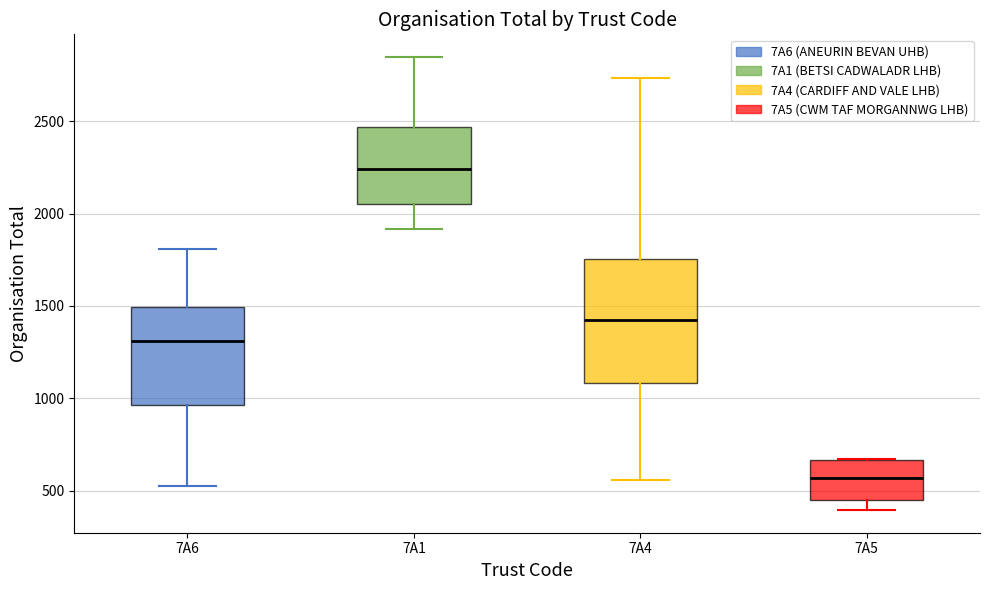

Which box is the tallest, from its lower edge to its upper edge?

7A4